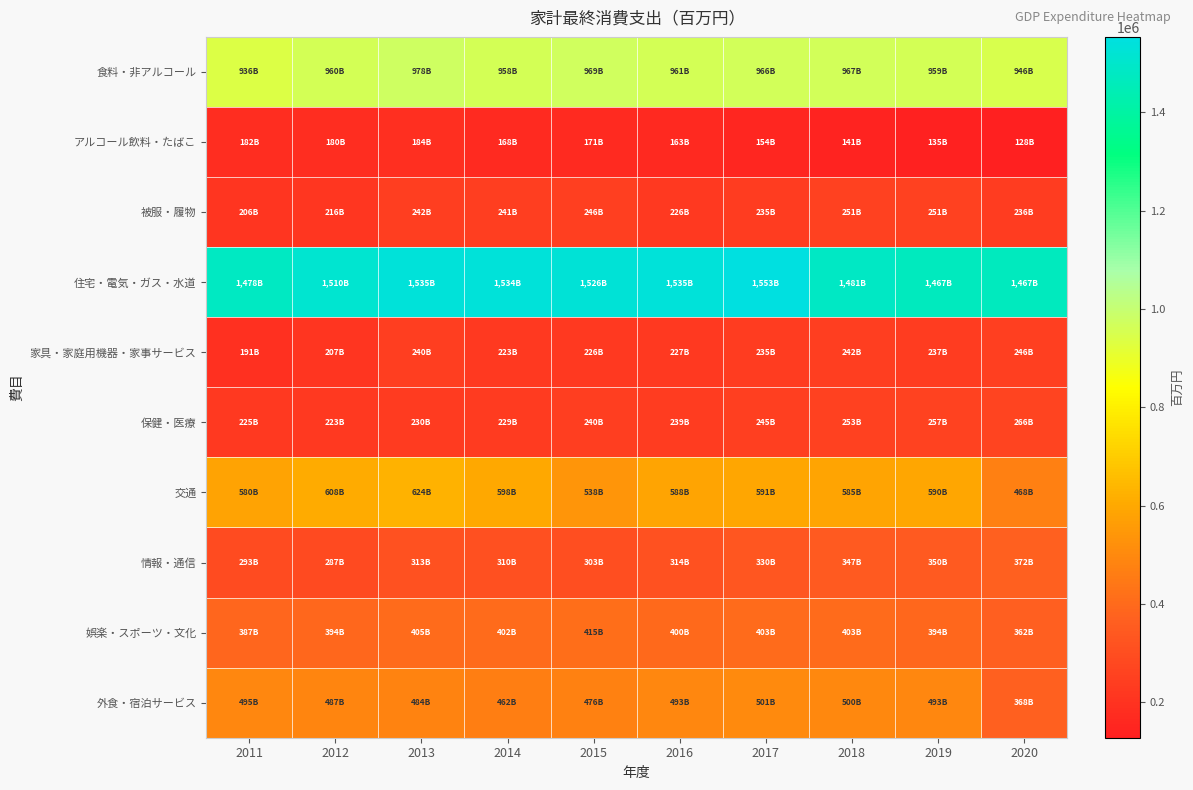

Reading left to right, list all the values displayed in this chart.

食料・非アルコール: 2011=936215	2012=960772	2013=978500	2014=958121	2015=969166	2016=961255	2017=966731	2018=967401	2019=959647	2020=946724
アルコール飲料・たばこ: 2011=182583	2012=180537	2013=184193	2014=168468	2015=171119	2016=163124	2017=154601	2018=141294	2019=135330	2020=128336
被服・履物: 2011=206382	2012=216093	2013=242722	2014=241361	2015=246467	2016=226566	2017=235157	2018=251451	2019=251183	2020=236444
住宅・電気・ガス・水道: 2011=1478345	2012=1510414	2013=1535727	2014=1534745	2015=1526213	2016=1535898	2017=1553333	2018=1481957	2019=1467469	2020=1467777
家具・家庭用機器・家事サービス: 2011=191743	2012=207154	2013=240840	2014=223413	2015=226167	2016=227159	2017=235834	2018=242604	2019=237771	2020=246676
保健・医療: 2011=225412	2012=223556	2013=230452	2014=229822	2015=240604	2016=239262	2017=245313	2018=253177	2019=257124	2020=266685
交通: 2011=580298	2012=608987	2013=624286	2014=598501	2015=538986	2016=588701	2017=591326	2018=585117	2019=590906	2020=468829
情報・通信: 2011=293321	2012=287945	2013=313711	2014=310645	2015=303503	2016=314787	2017=330076	2018=347658	2019=350227	2020=372724
娯楽・スポーツ・文化: 2011=387030	2012=394862	2013=405244	2014=402154	2015=415157	2016=400026	2017=403707	2018=403631	2019=394434	2020=362136
外食・宿泊サービス: 2011=495356	2012=487160	2013=484061	2014=462769	2015=476592	2016=493616	2017=501958	2018=500582	2019=493257	2020=368714